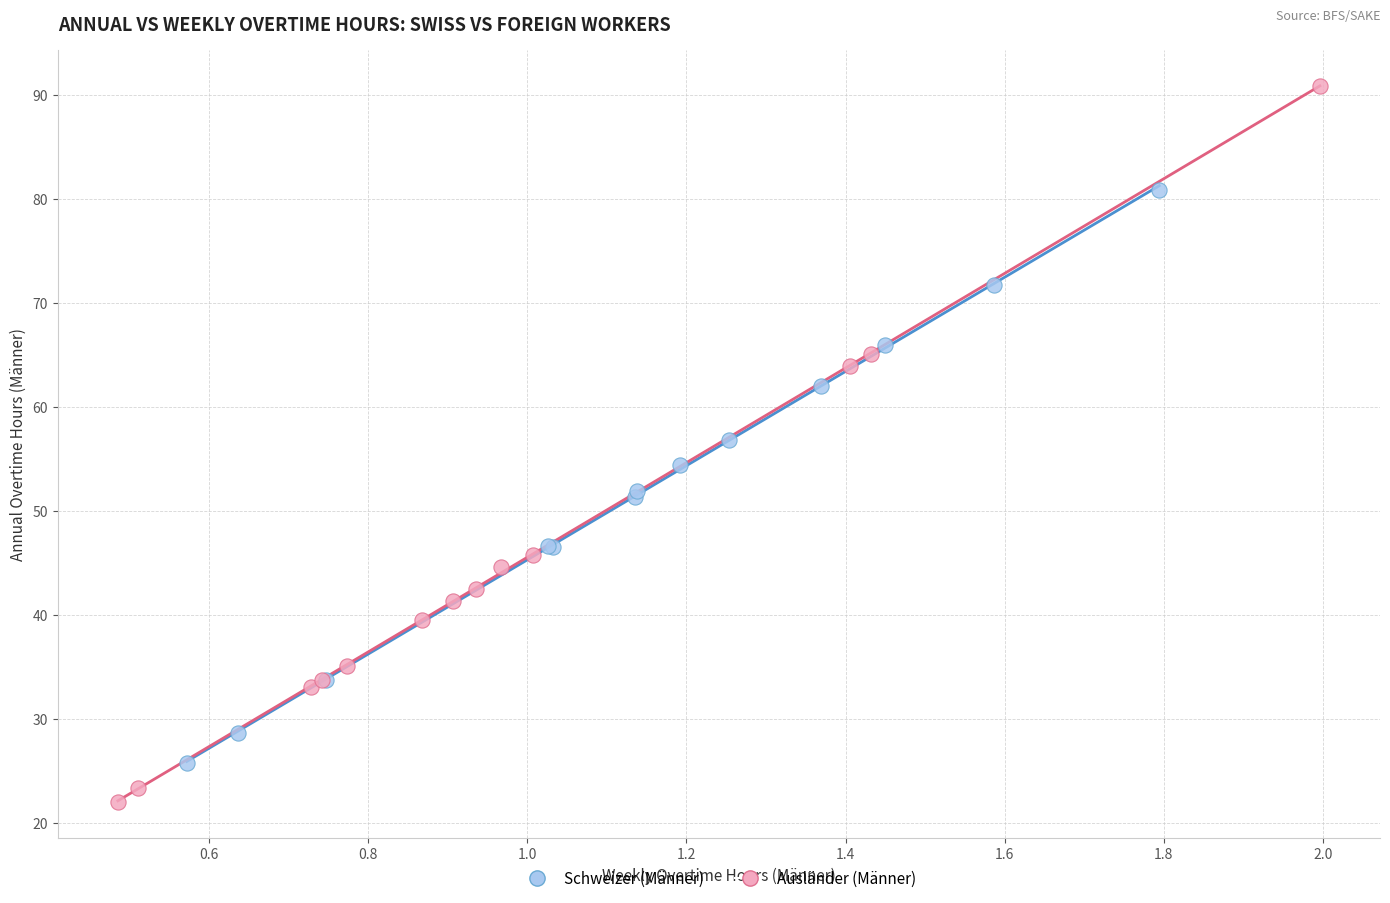

Which series reaches the minimum Y coordinate?

Ausländer (Männer)